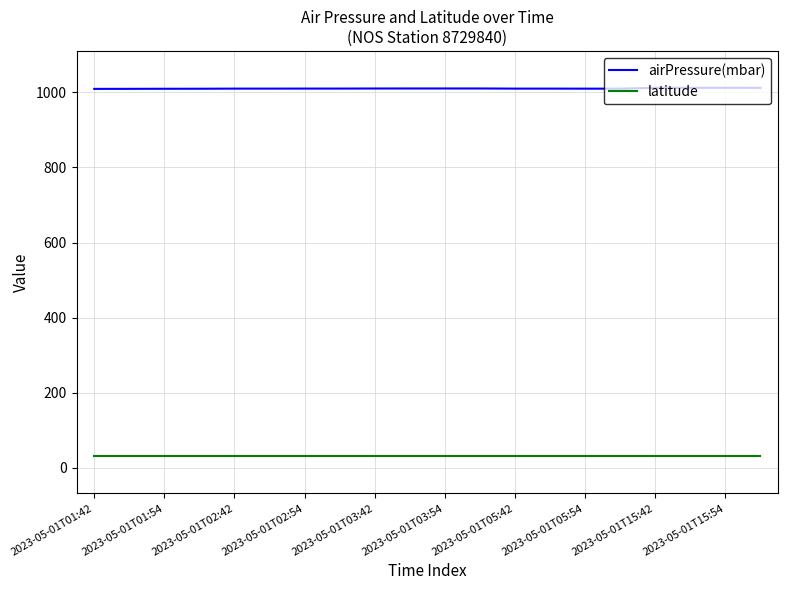

Rank the series by their maximum value, from highest to lowest.

airPressure(mbar), latitude